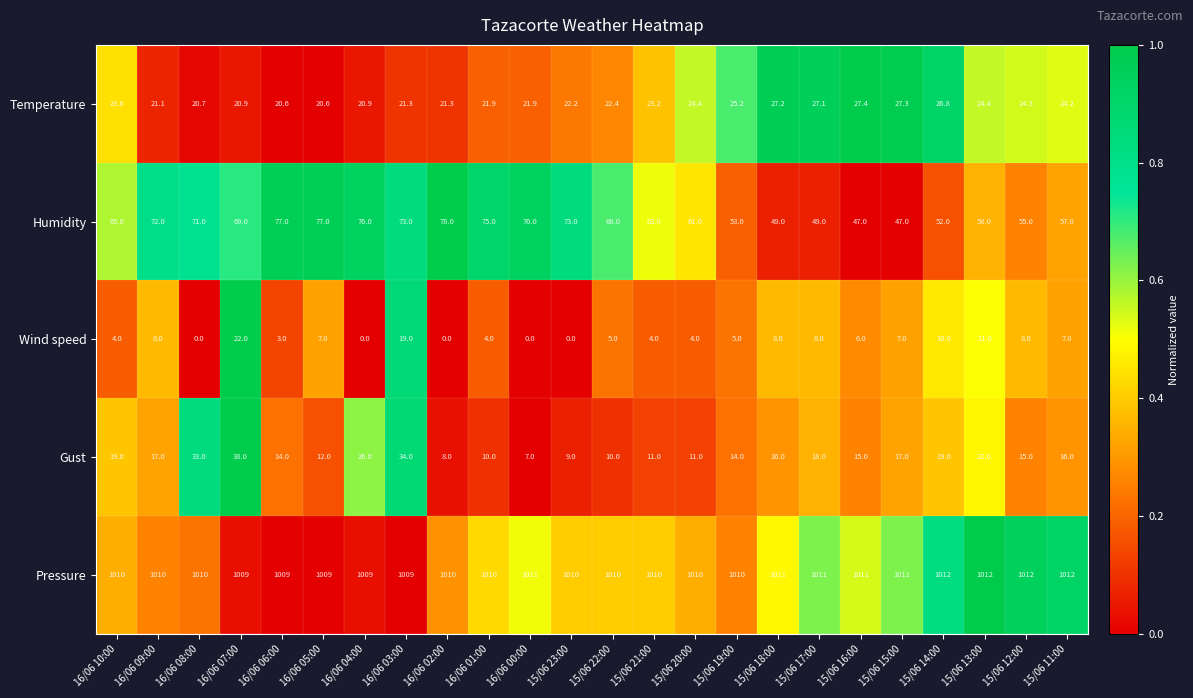

What is the sum of the Pressure values at 16/06 05:00 and 15/06 12:00?

2021.0